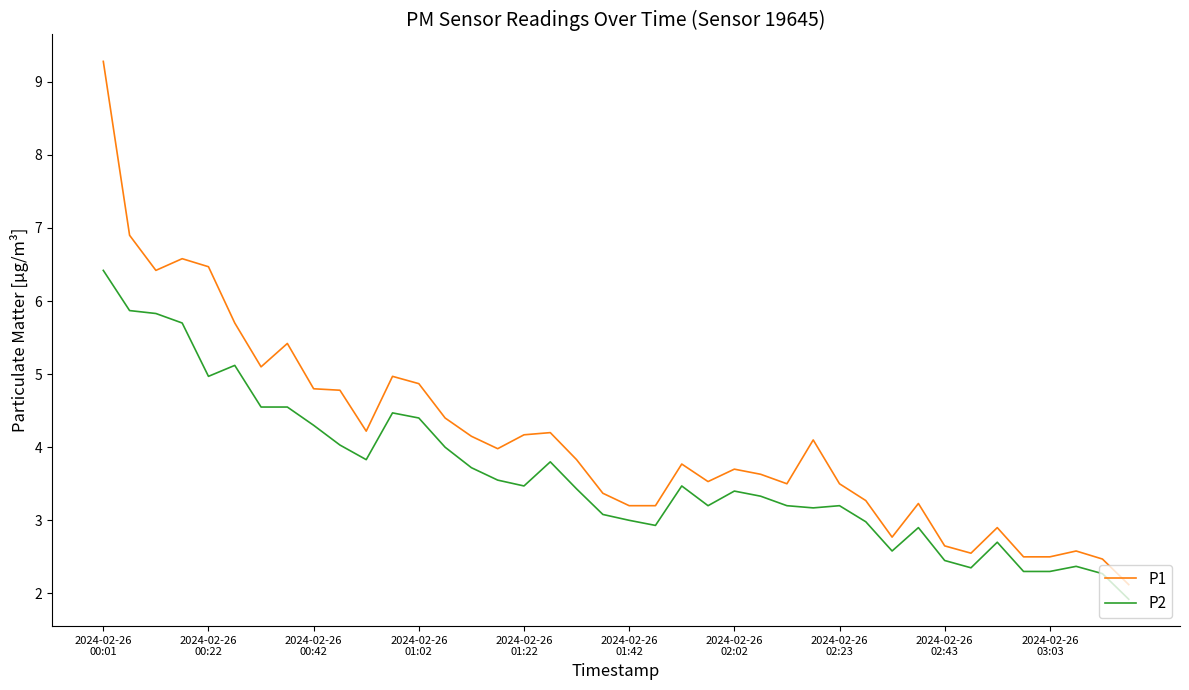

Which series has the widest spread of values?

P1